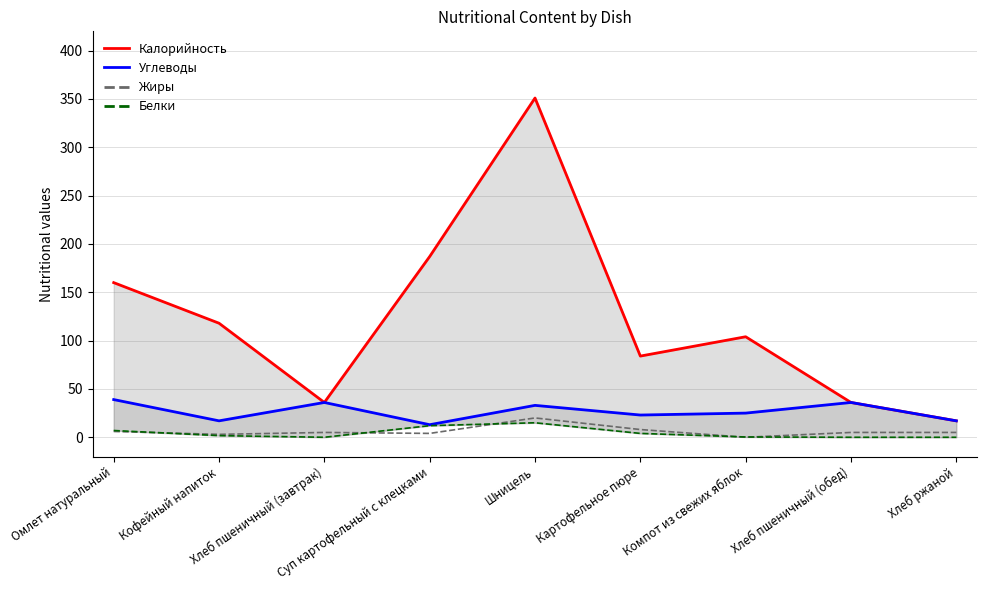

At how many categories does at least one series exceed 34?

8